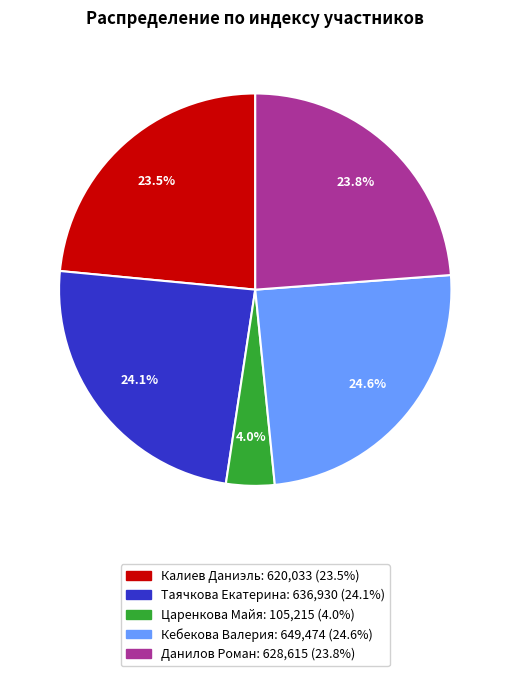

Is it true that Данилов Роман is 24% of the pie?

True